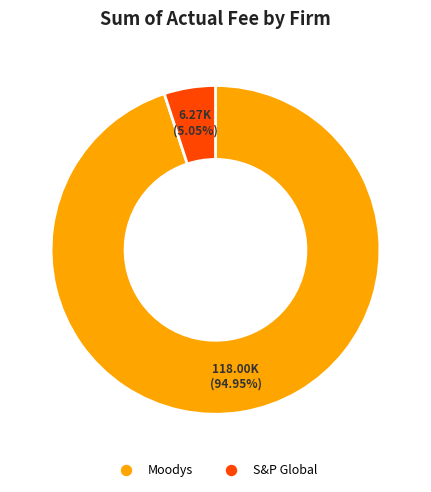

Which category has the smallest portion of the pie?

S&P Global